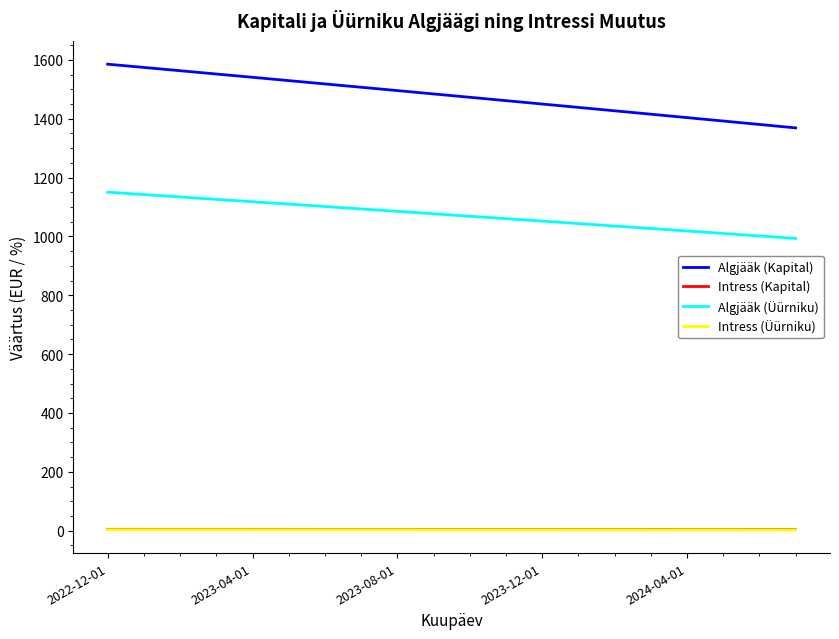

Which series has the largest range (max minus min)?

Algjääk (Kapital)